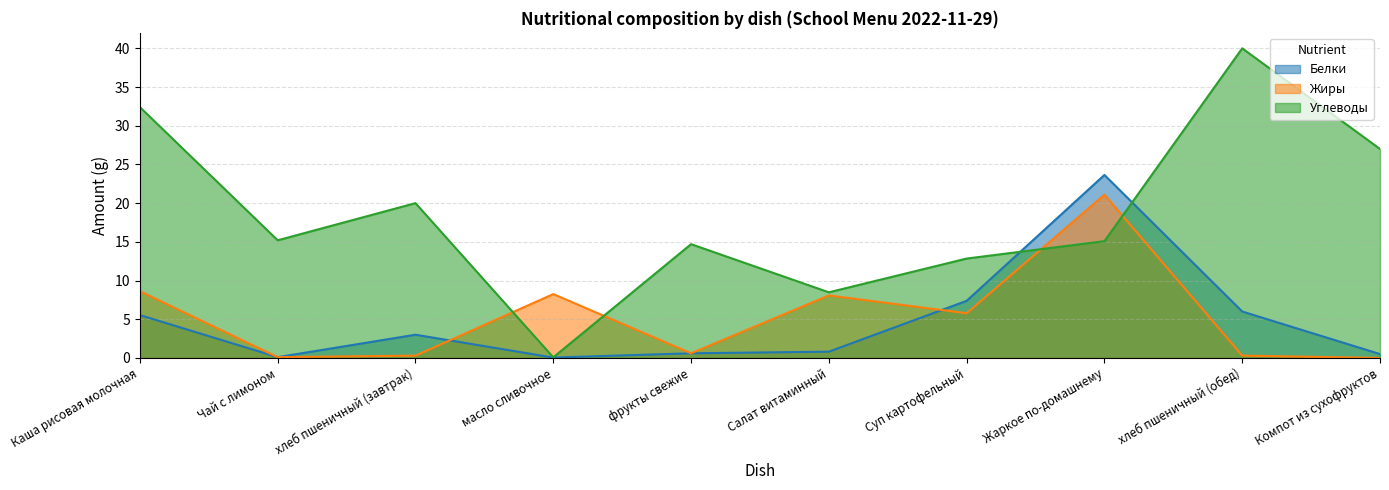

After their last crossing, which series has the higher values: Белки or Жиры?

Белки